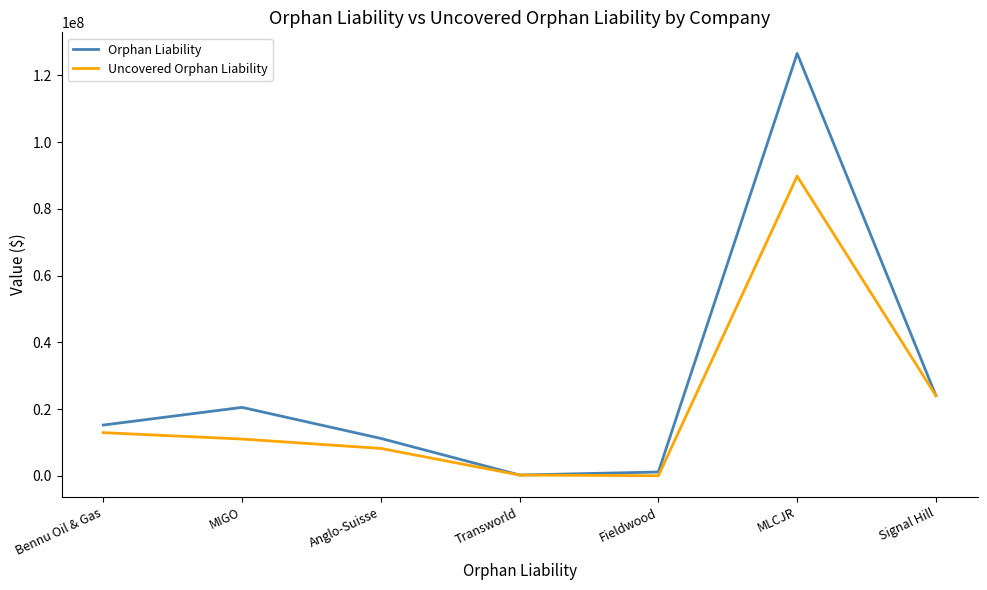

List the series in order of their overall mean, highest first.

Orphan Liability, Uncovered Orphan Liability